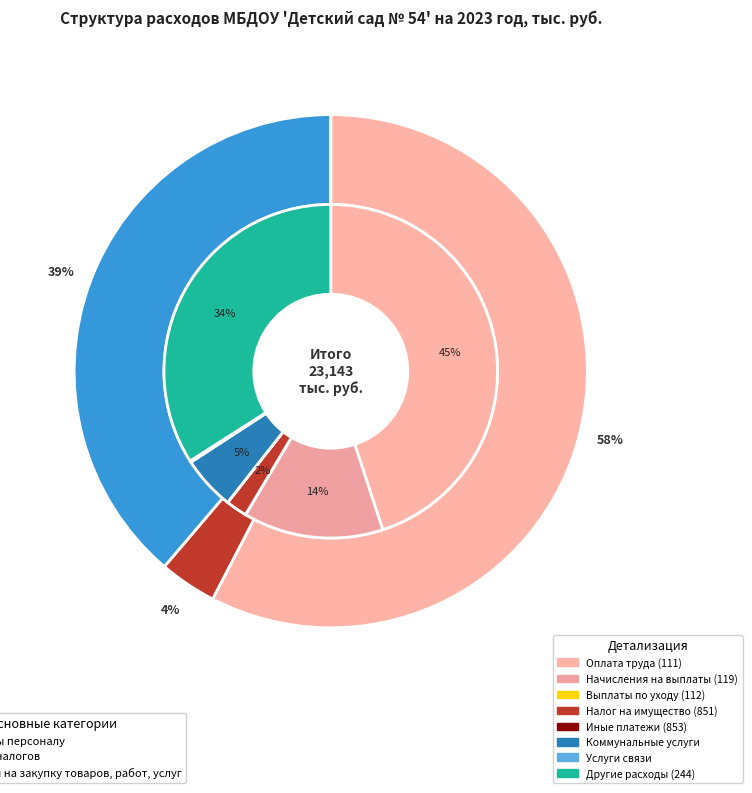

Is the sum of Исполнение судебных актов and Расходы на закупку товаров, работ, услуг greater than half?

No